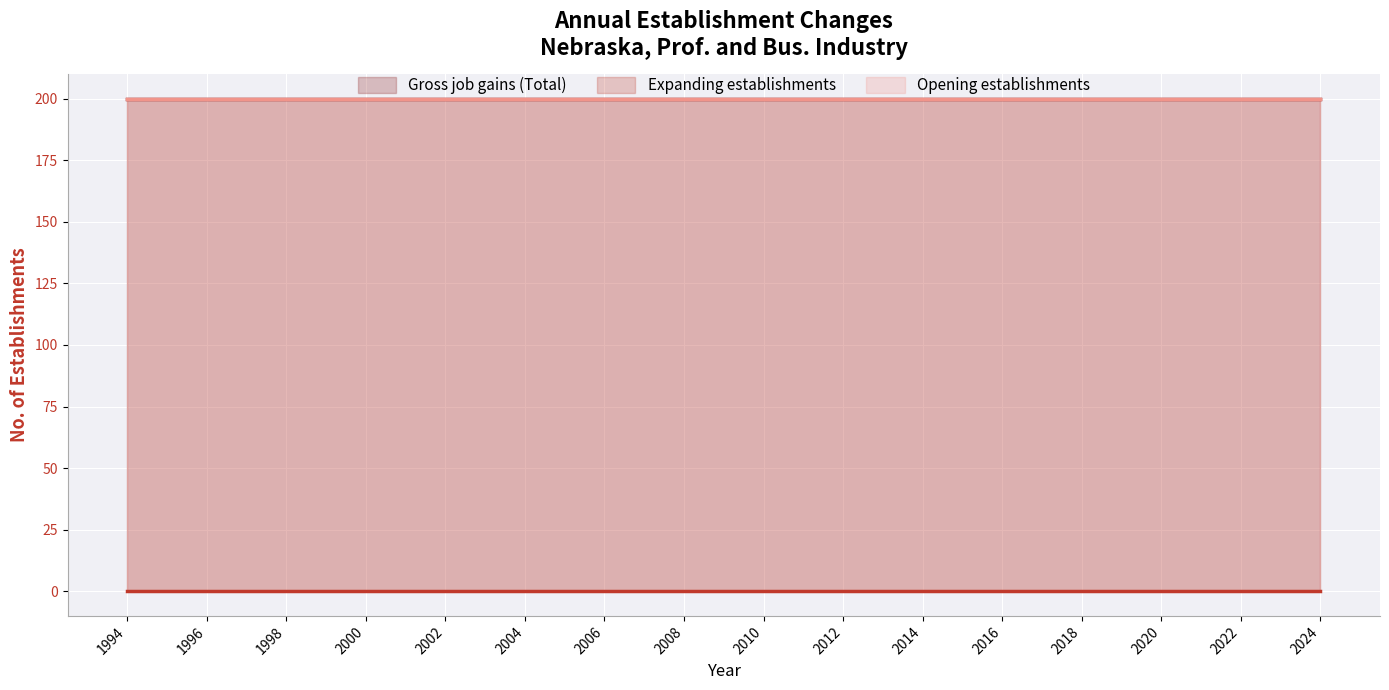

Between 2016 and 2023, which series saw the biggest shift?

Gross job gains (Total)